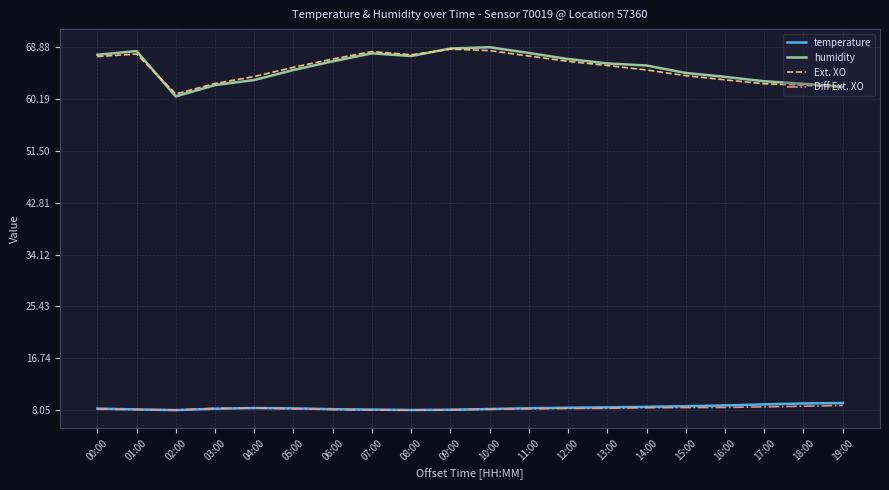

What is the highest value of the Ext. XO series?

68.6